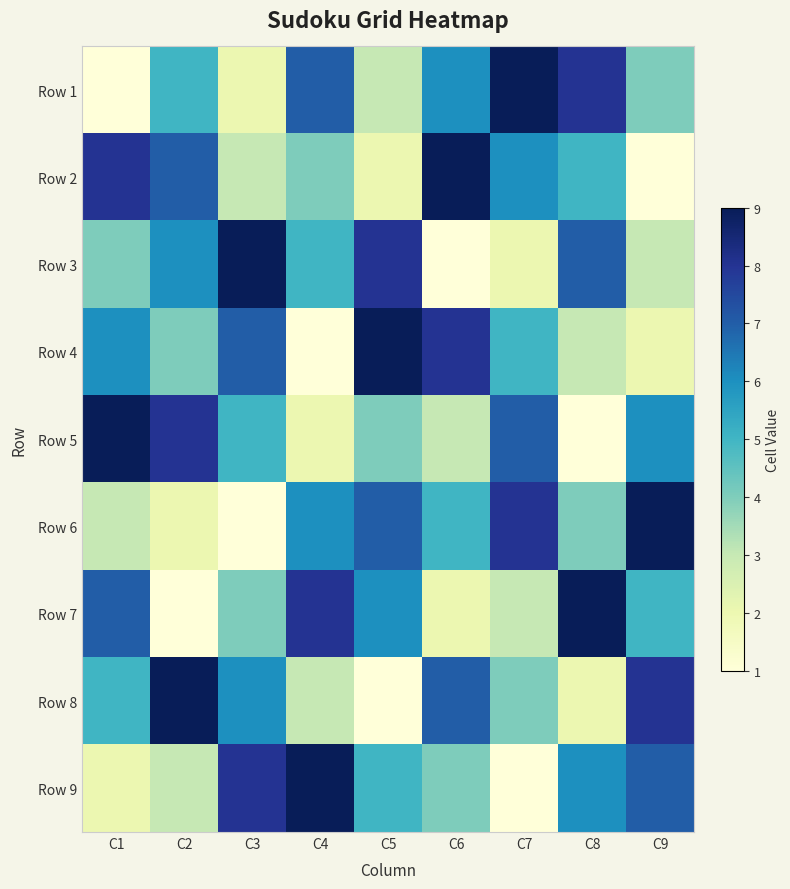

At C6, list the series in order from largest to smallest.

Row 2, Row 4, Row 8, Row 1, Row 6, Row 9, Row 5, Row 7, Row 3